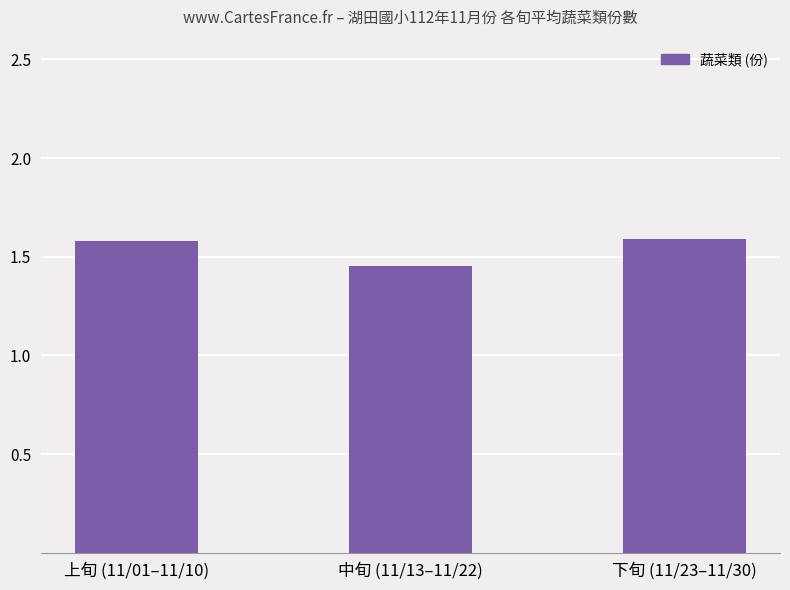

Is it true that the value at 上旬 (11/01–11/10) is 0.4?

False